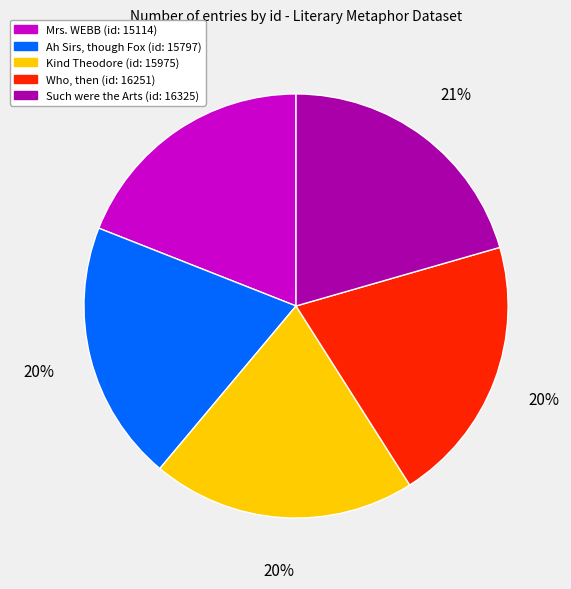

To the nearest percent, what is the difference between the largest and smallest slice percentages?

2%